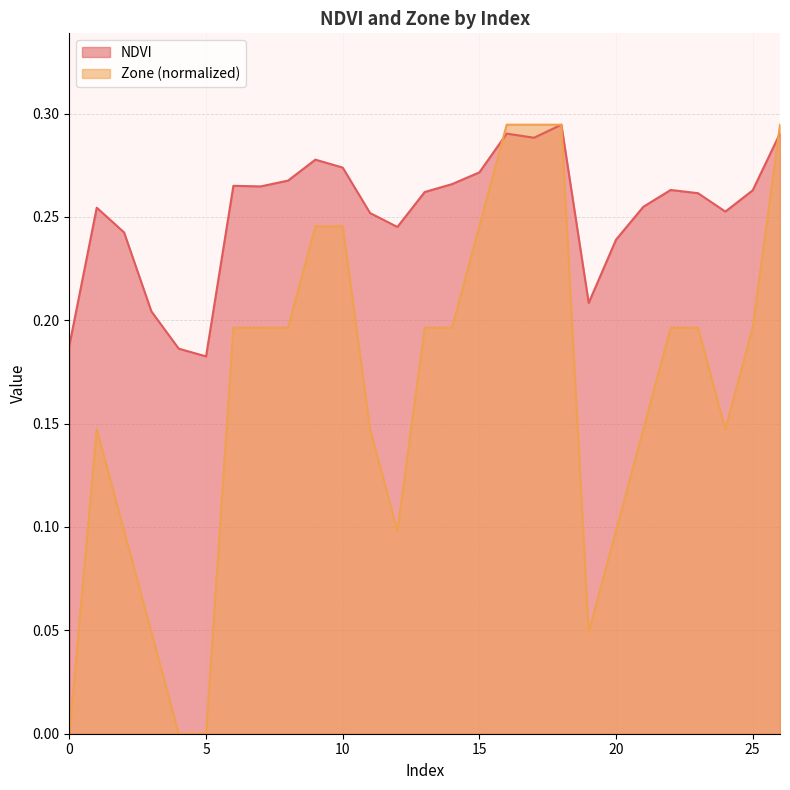

Which series has the largest range (max minus min)?

Zone